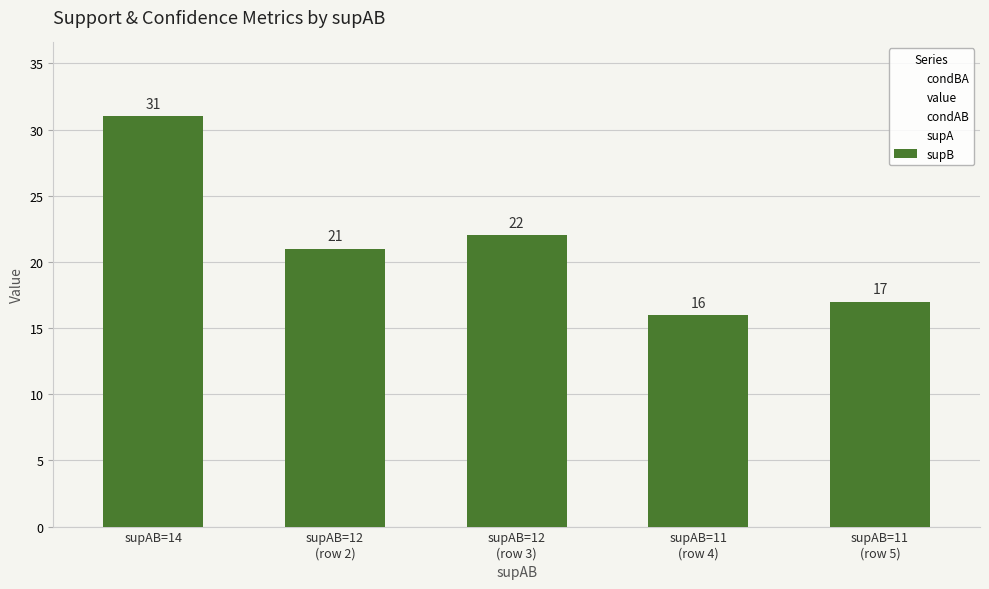

Which has a higher value, supAB=11
(row 5) or supAB=12
(row 2)?

supAB=12
(row 2)